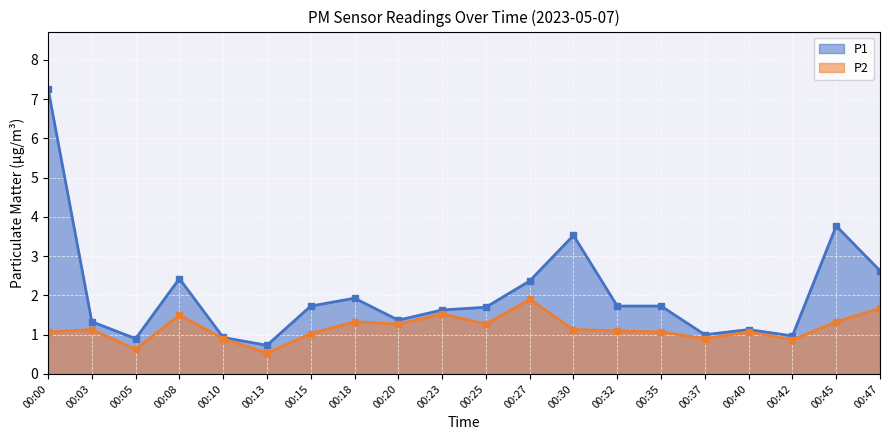

Which series has the largest total across all categories?

P1